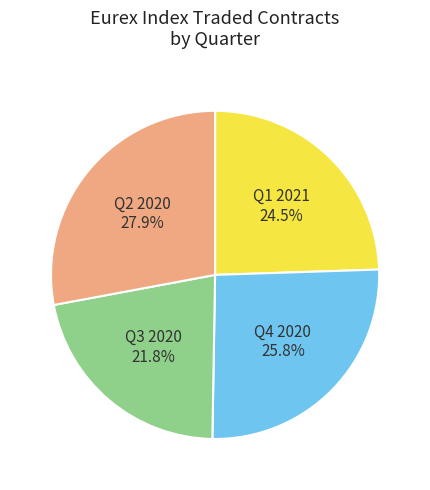

What is the largest slice in the pie chart?

Q2 2020